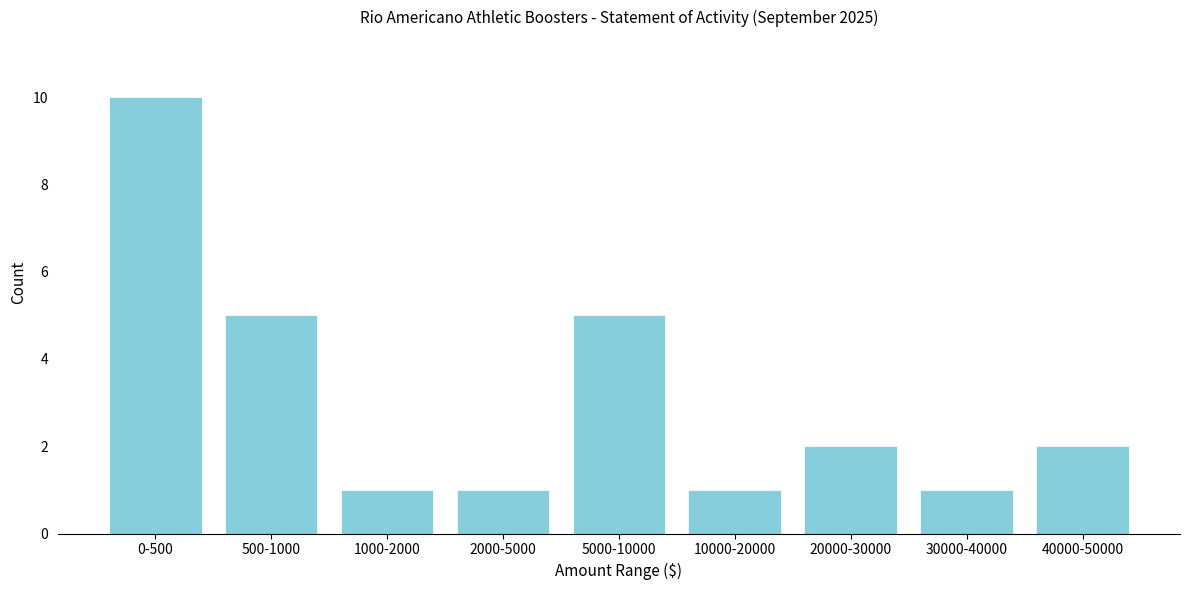

Reading left to right, list all the values displayed in this chart.

10	5	1	1	5	1	2	1	2